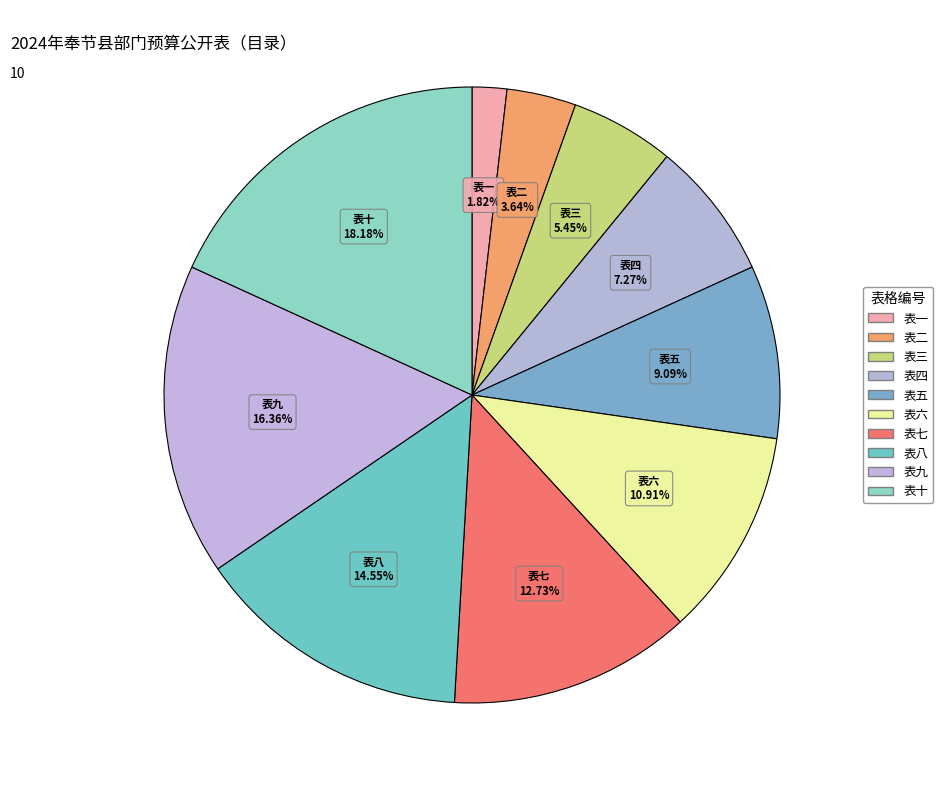

Rank the categories by value from lowest to highest.

表一, 表二, 表三, 表四, 表五, 表六, 表七, 表八, 表九, 表十